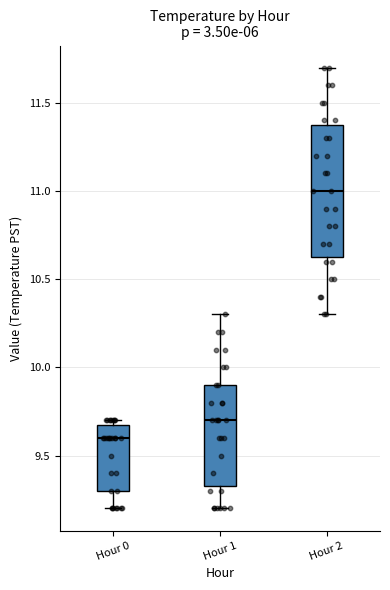

Which box's median line is the highest?

Hour 2